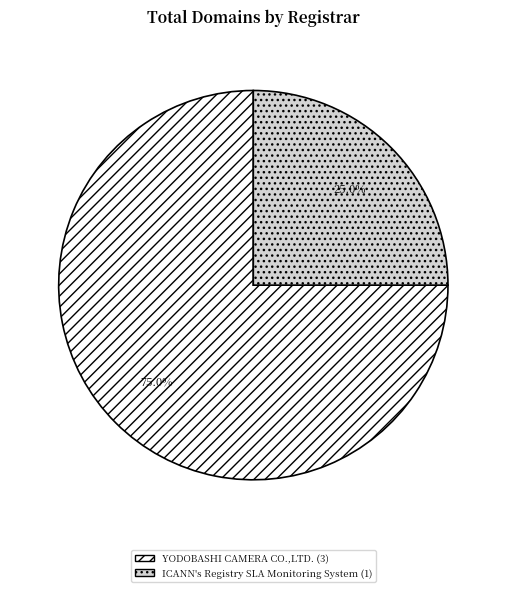

To the nearest percent, what is the difference between the largest and smallest slice percentages?

50%